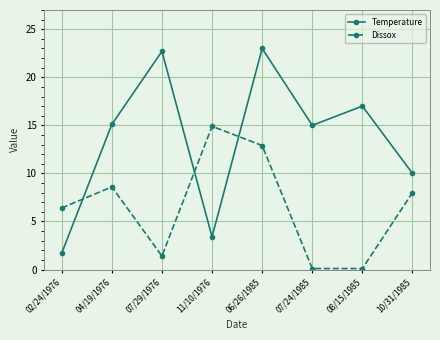

The value of Temperature at 11/10/1976 is 5.2. True or false?

False